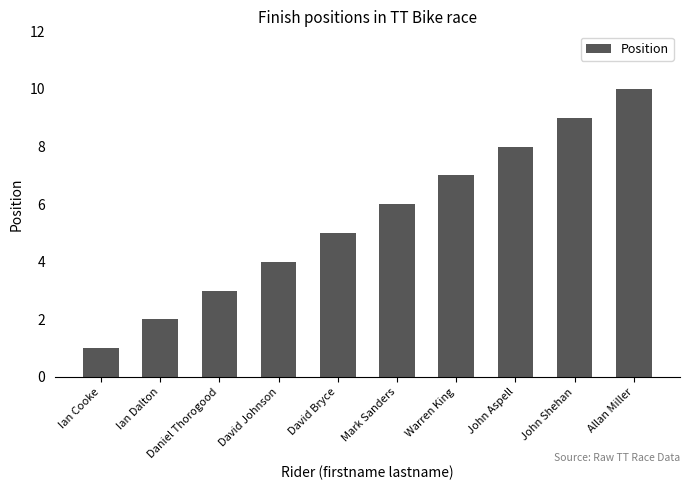

Reading left to right, extract all data points from this chart.

Ian Cooke=1	Ian Dalton=2	Daniel Thorogood=3	David Johnson=4	David Bryce=5	Mark Sanders=6	Warren King=7	John Aspell=8	John Shehan=9	Allan Miller=10